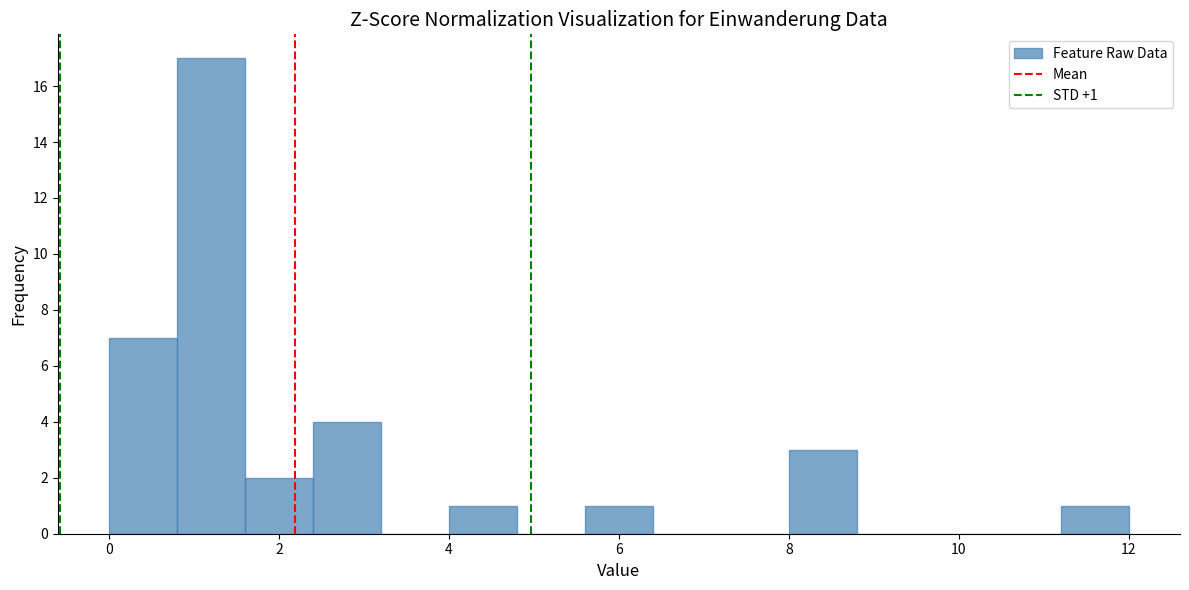

Which range on the x-axis has the tallest bar?

0.8 to 1.6